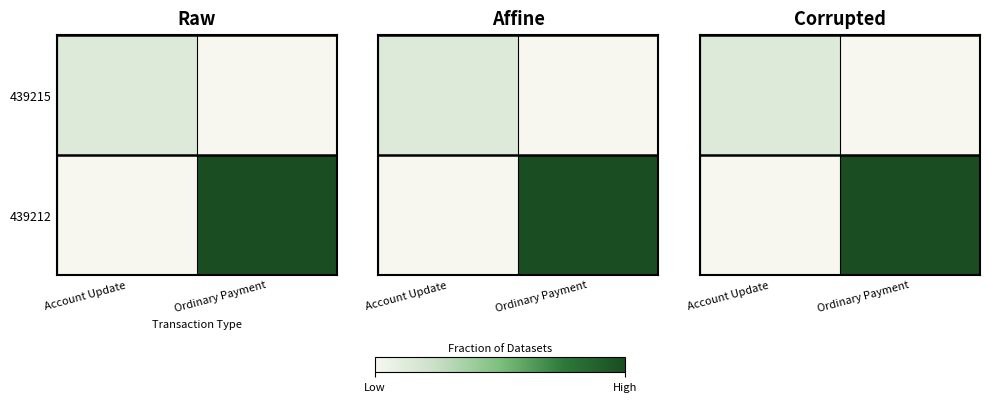

Which category has the highest value across all series?

Ordinary Payment